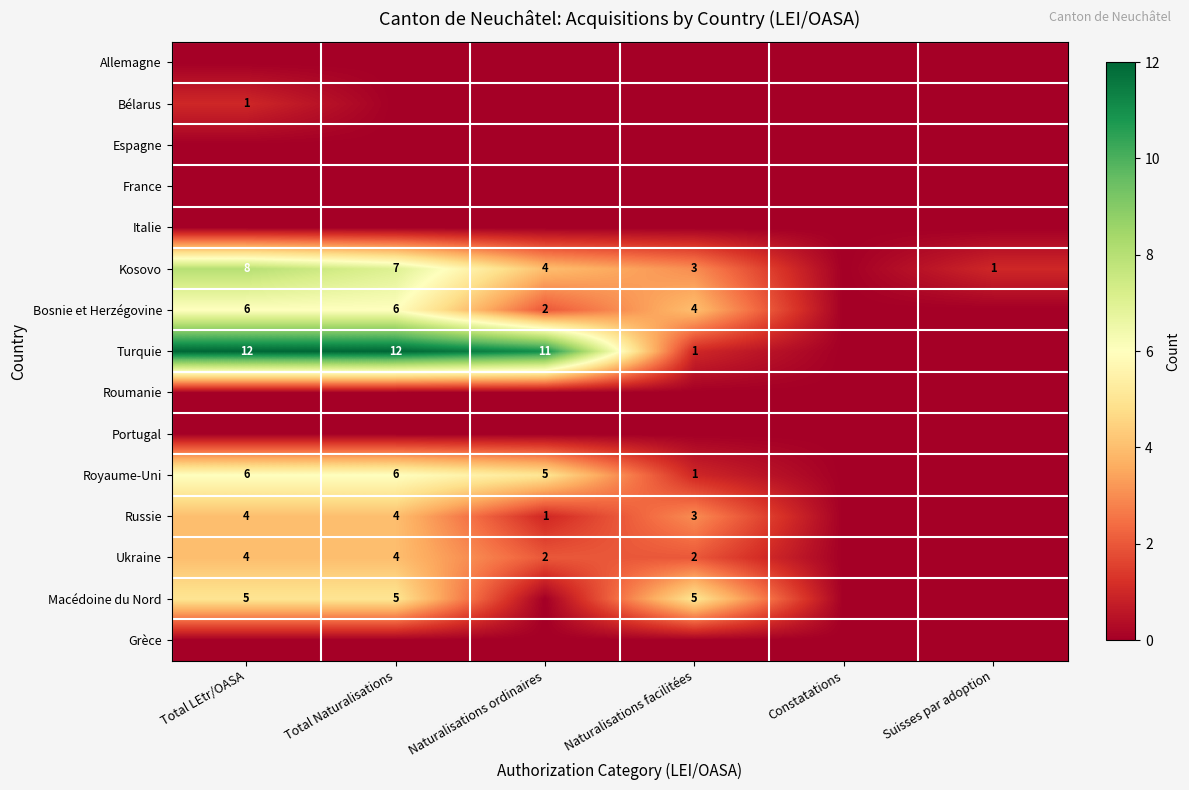

Is it true that Ukraine equals 1 at Naturalisations ordinaires?

False